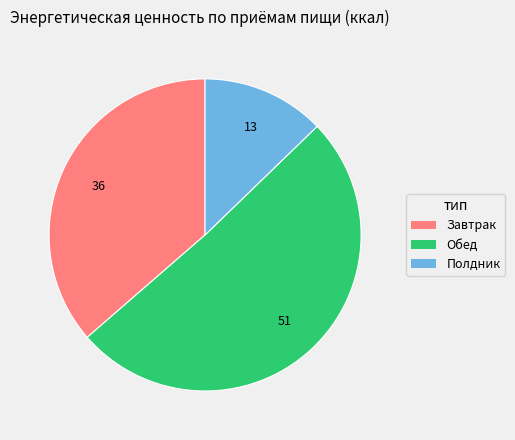

Does Завтрак account for over 50% of the chart?

No